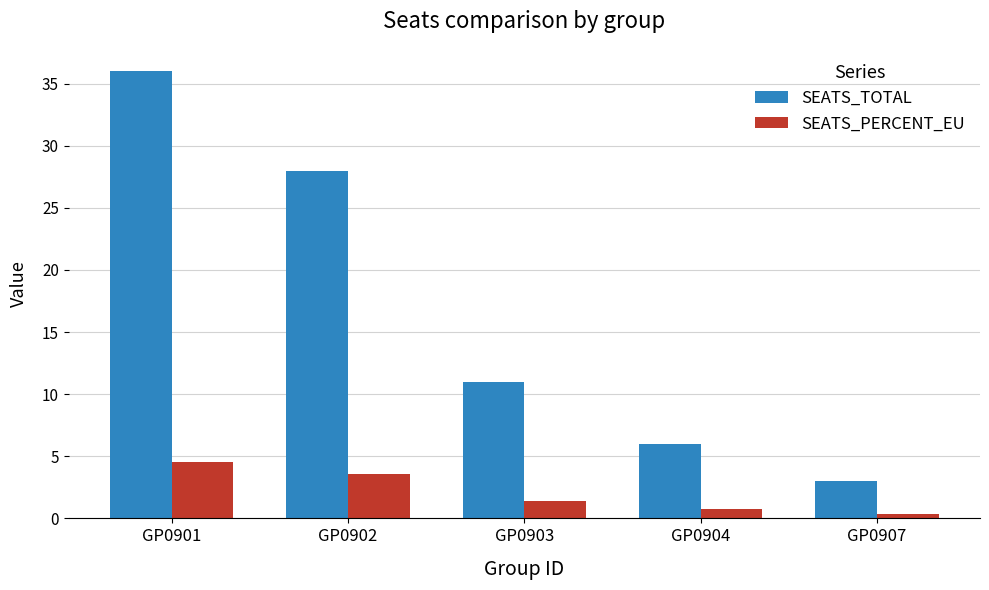

List the labels in order of SEATS_TOTAL value, largest first.

GP0901, GP0902, GP0903, GP0904, GP0907